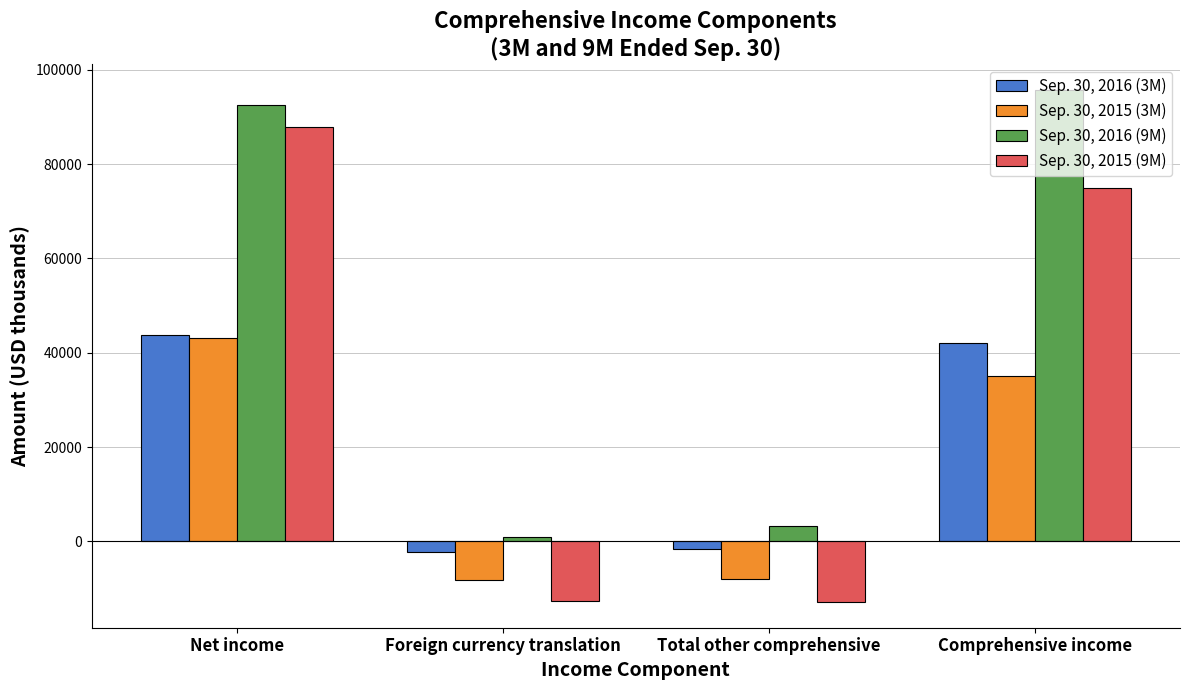

Which series has the widest spread of values?

Sep. 30, 2015 (9M)